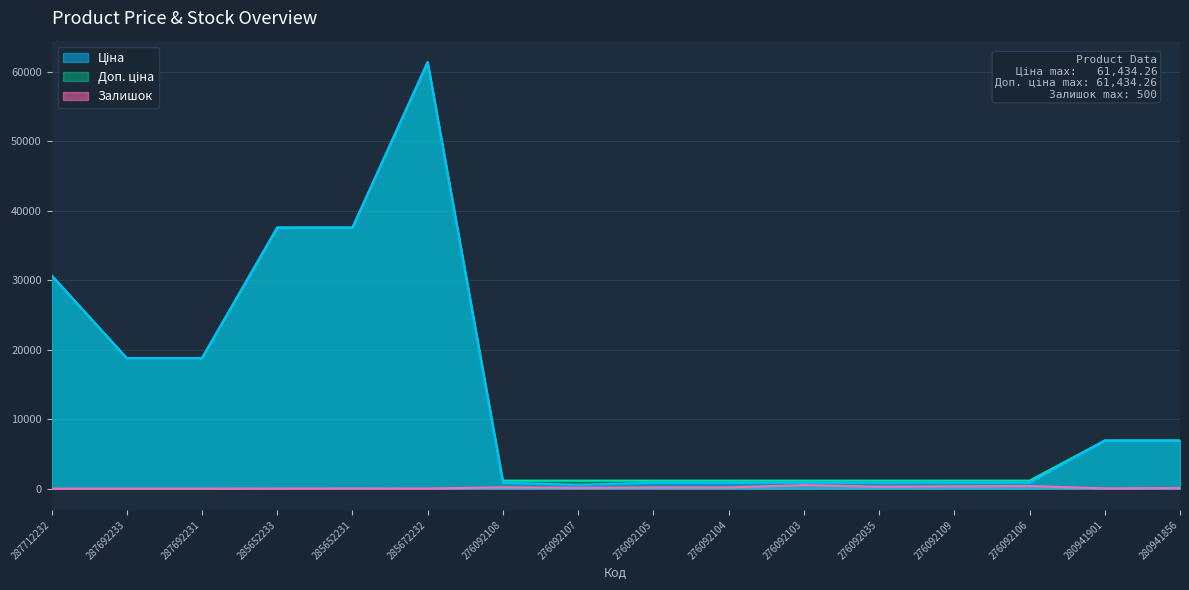

True or false: Доп. ціна and Ціна intersect in this chart.

False